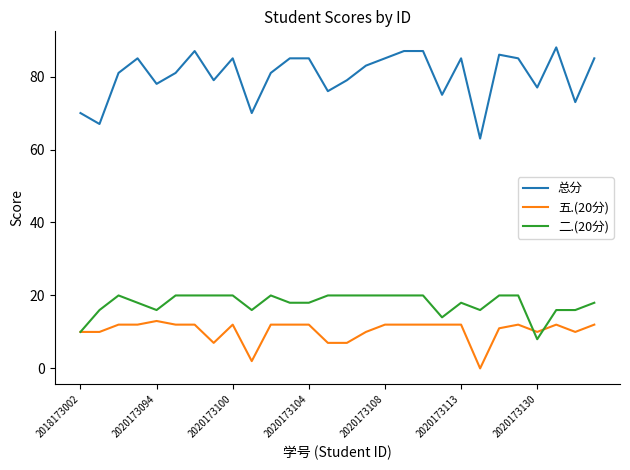

Which series has the largest range (max minus min)?

总分